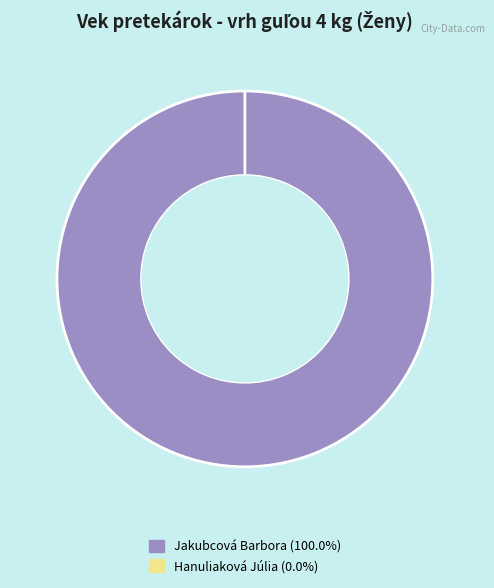

What is the majority slice?

Jakubcová Barbora